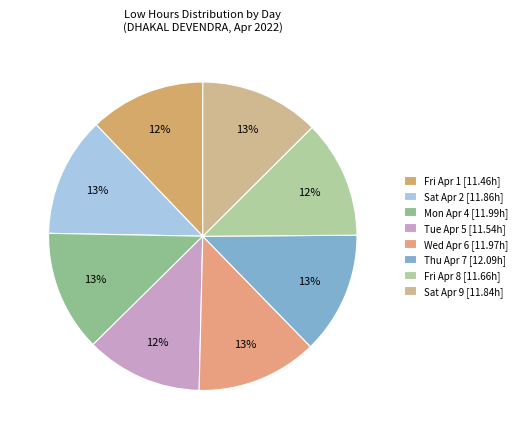

Combined, do Wed Apr 6 and Tue Apr 5 account for over 50%?

No